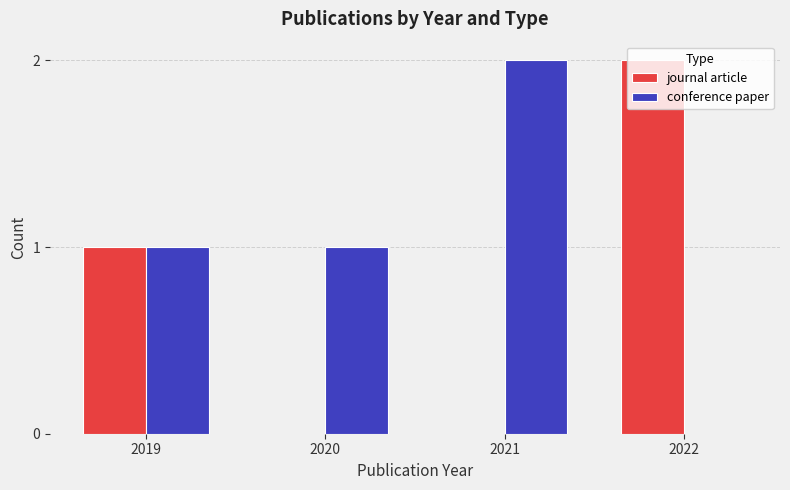

Reading right to left, list all the values displayed in this chart.

journal article: 2022=2	2021=0	2020=0	2019=1
conference paper: 2022=0	2021=2	2020=1	2019=1